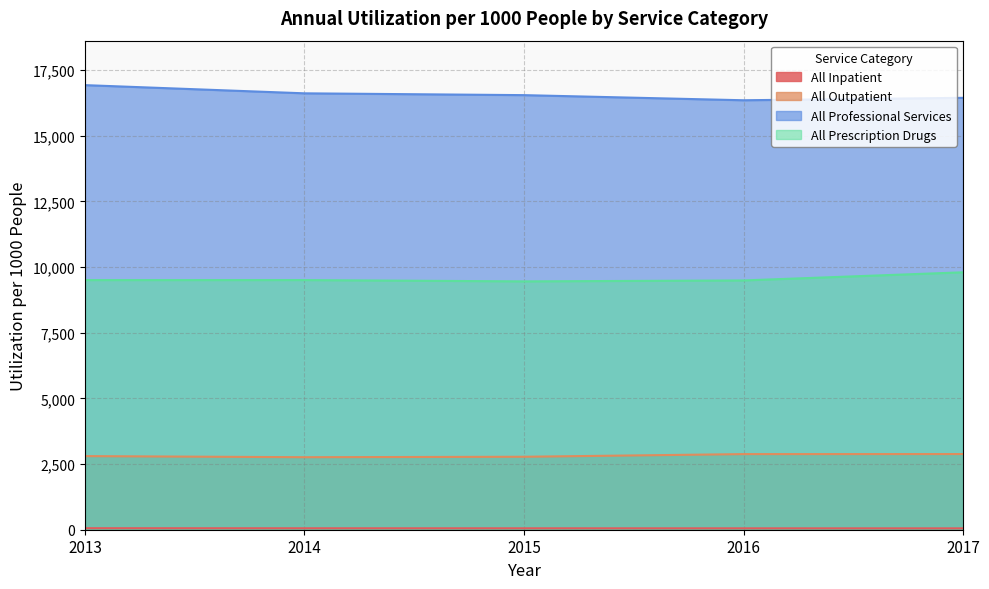

What is the value of the All Professional Services point at the 2nd from the left?

16617